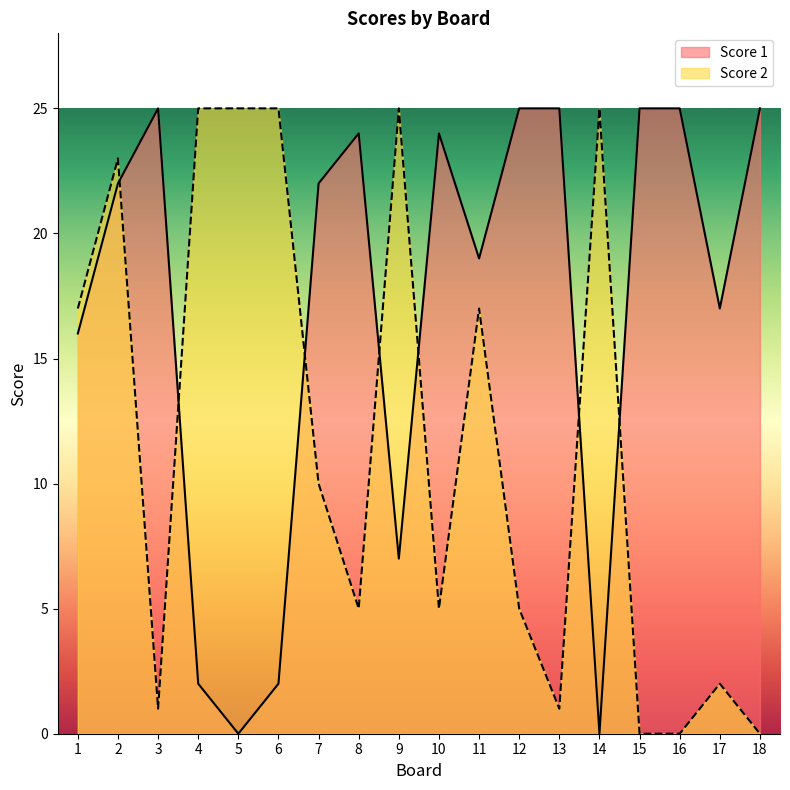

Is the value of Score 2 at 8 greater than the value of Score 1 at 16?

No